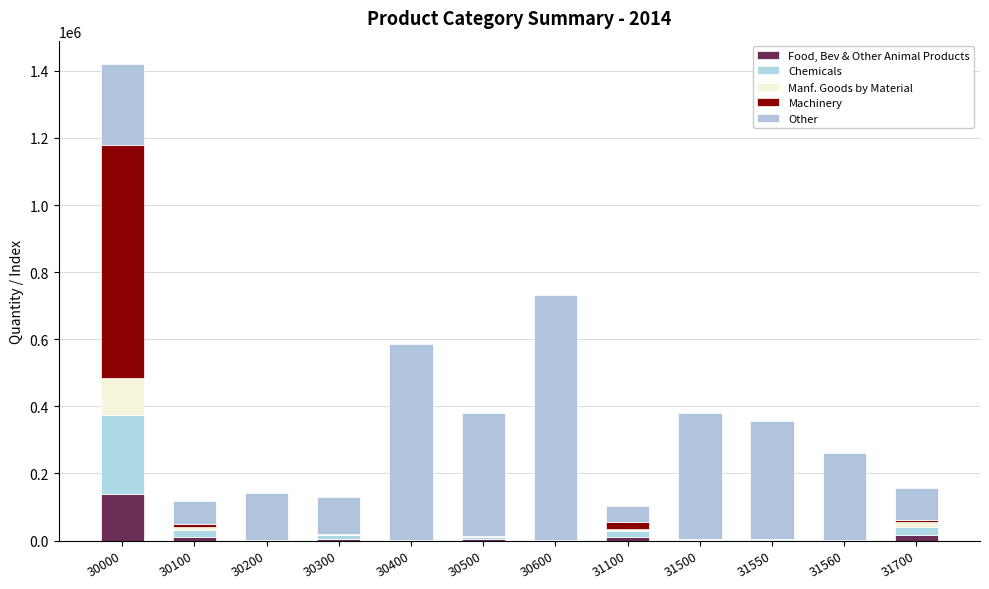

Are the bars grouped side by side (vs. stacked)?

No